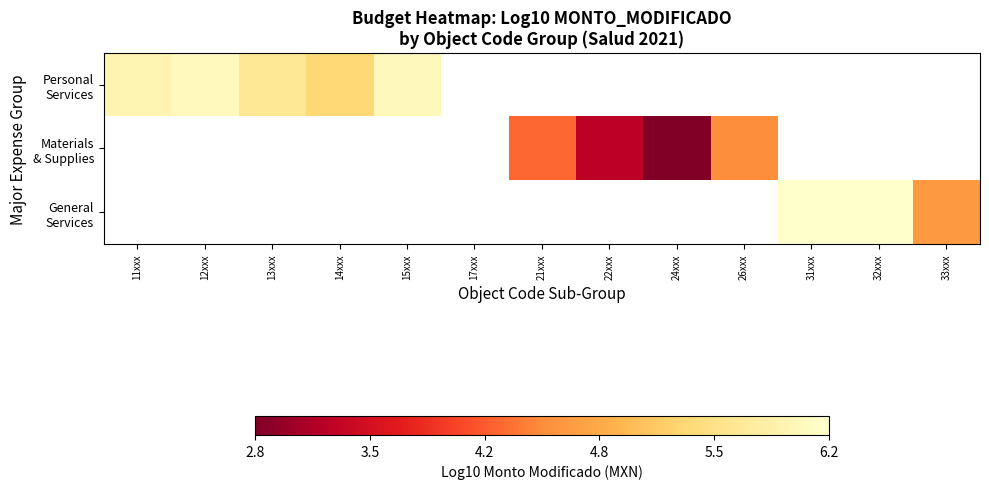

How many values in Personal Services are above zero?

5